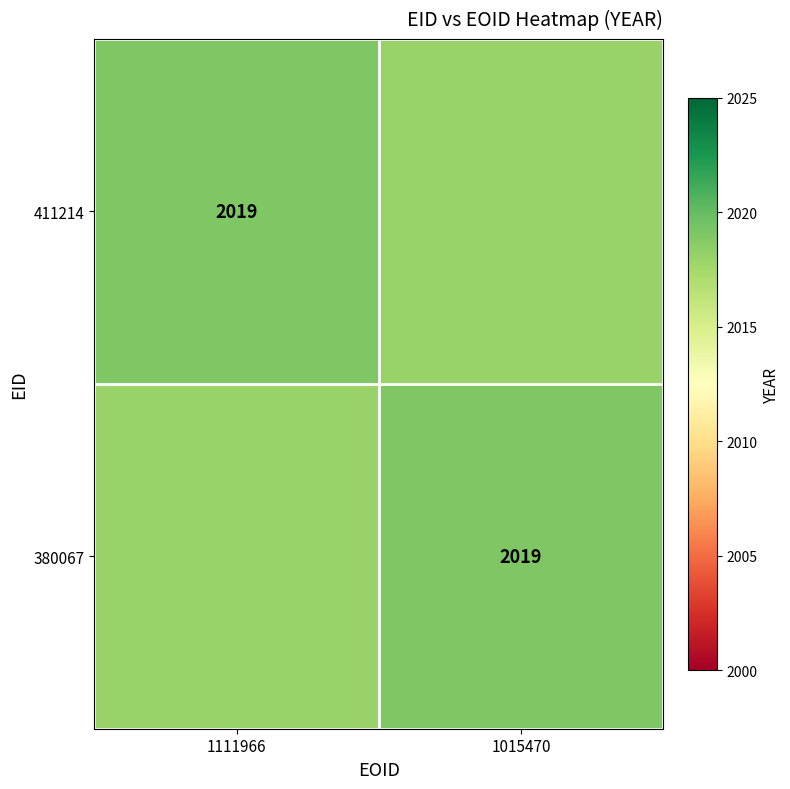

At how many categories does at least one series exceed 2018?

2